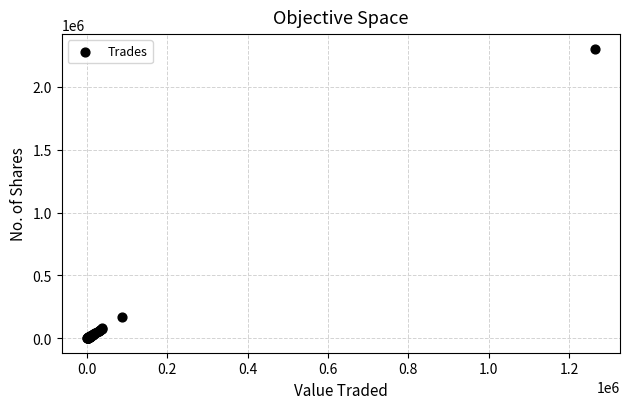

What Y value in the scatter plot is closest to 1151643?

171756